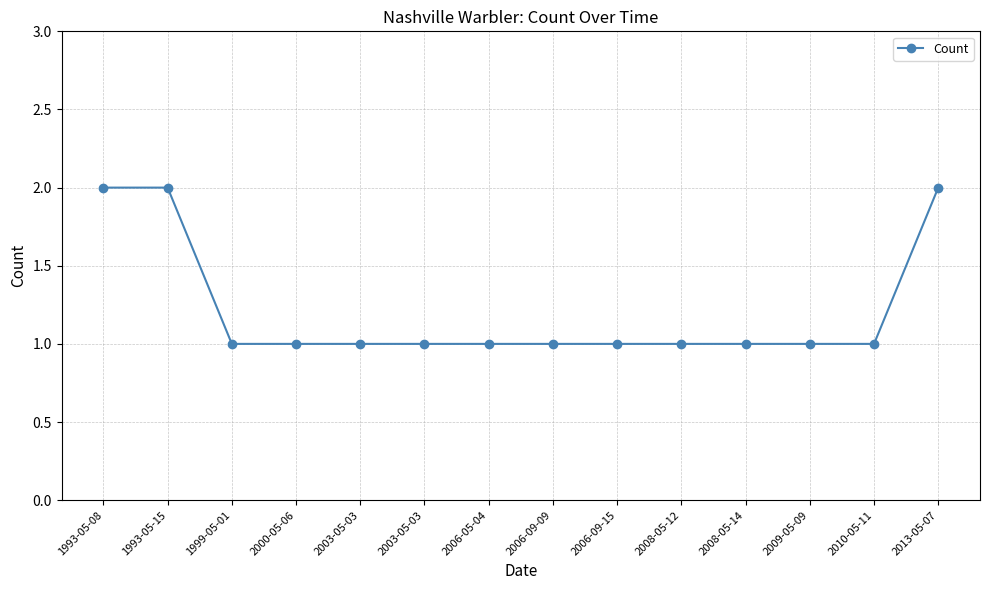

How many categories are shown in the chart?

14